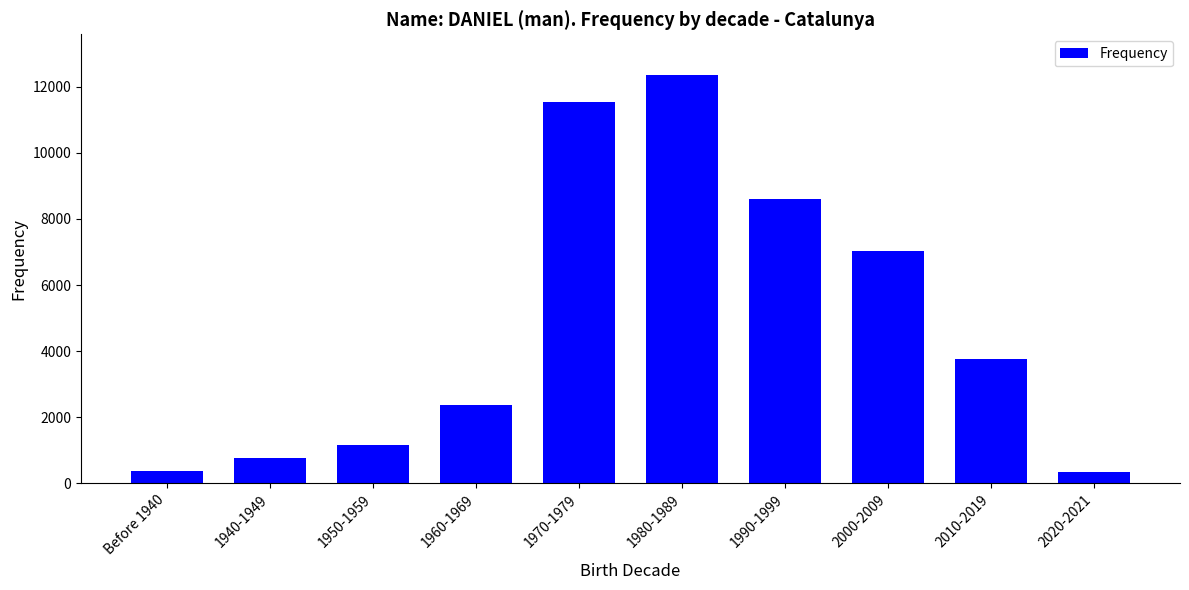

Approximately how many times larger is the value at 1940-1949 compared to 1990-1999?

0.1